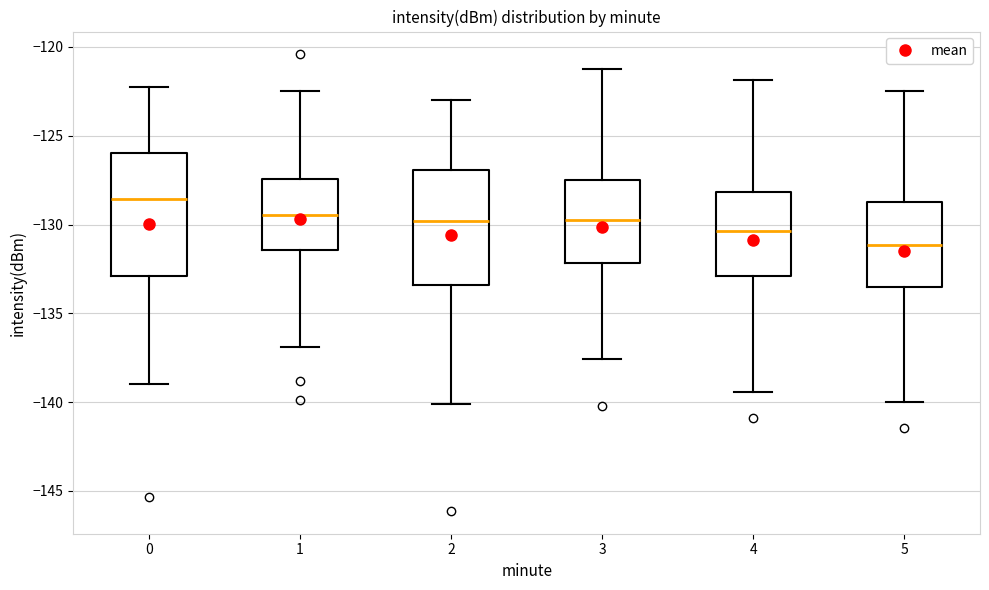

Which box's median line is the lowest?

5